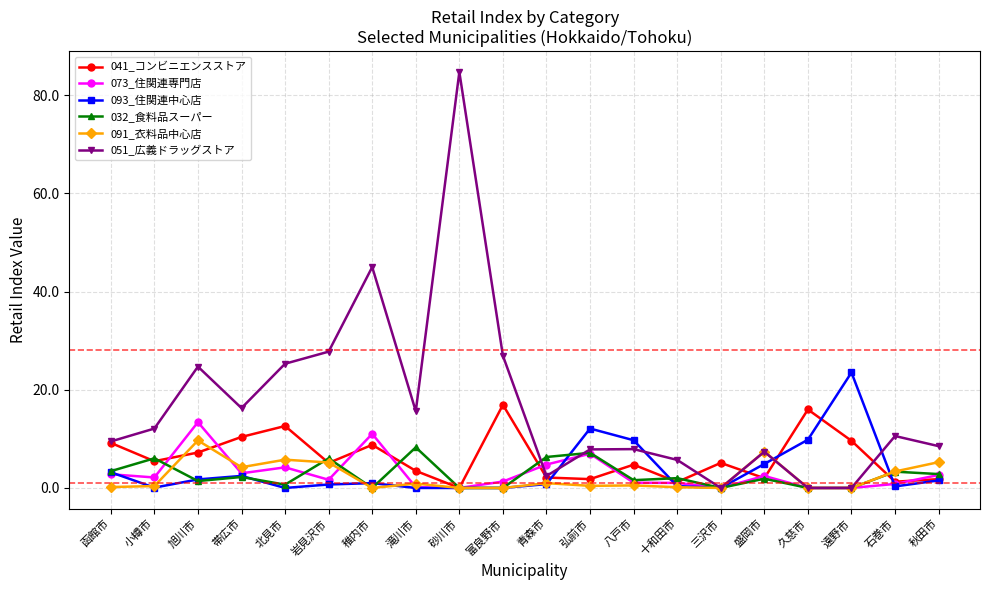

What is the sum of all 051_広義ドラッグストア values?

338.4